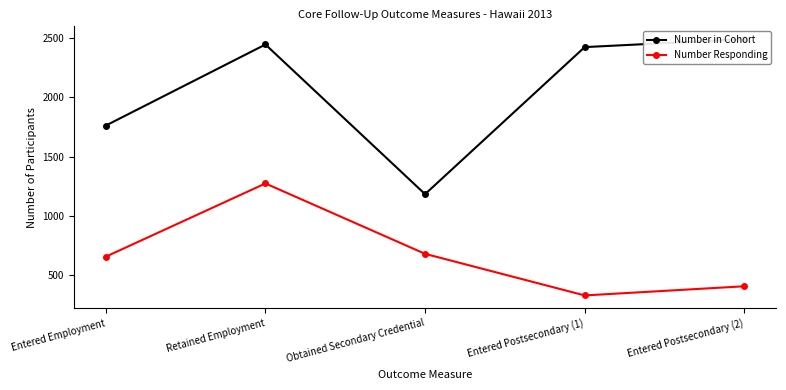

Where is the first local minimum for Number Responding?

Entered Postsecondary (1)